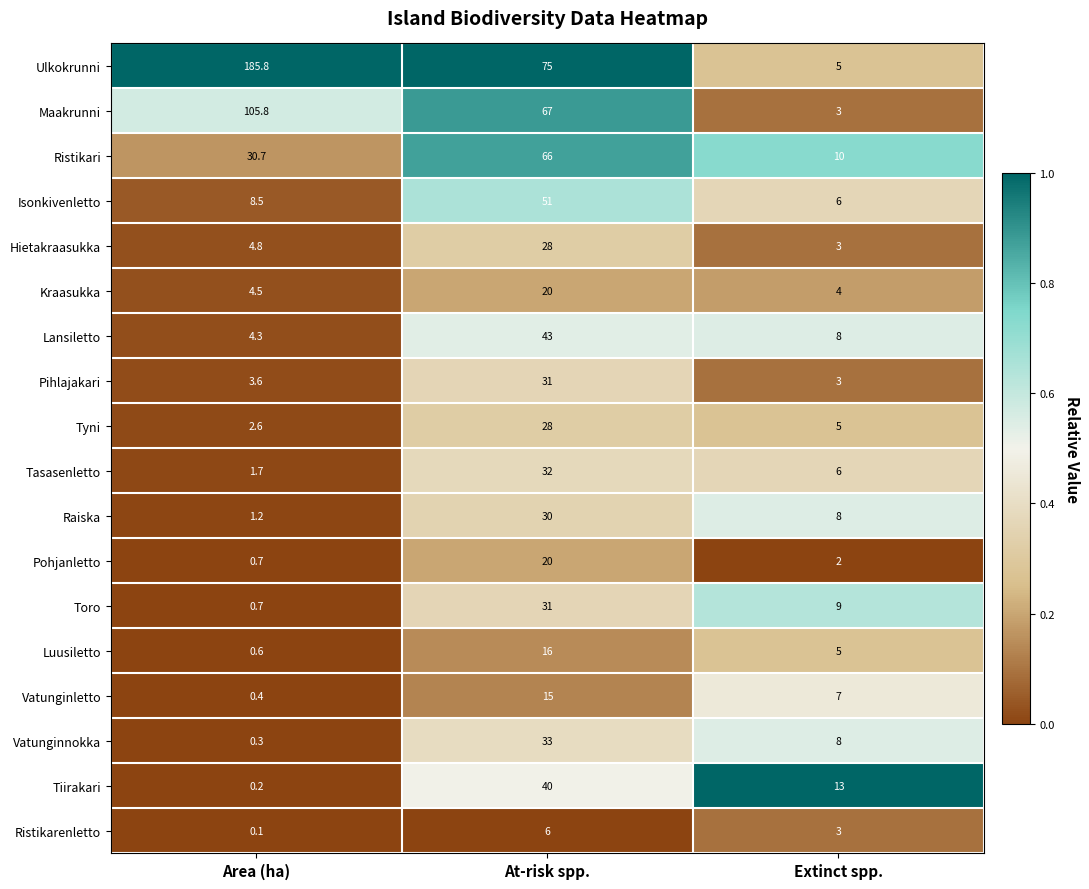

True or false: Tiirakari has a value of 40.0 at At-risk spp..

True